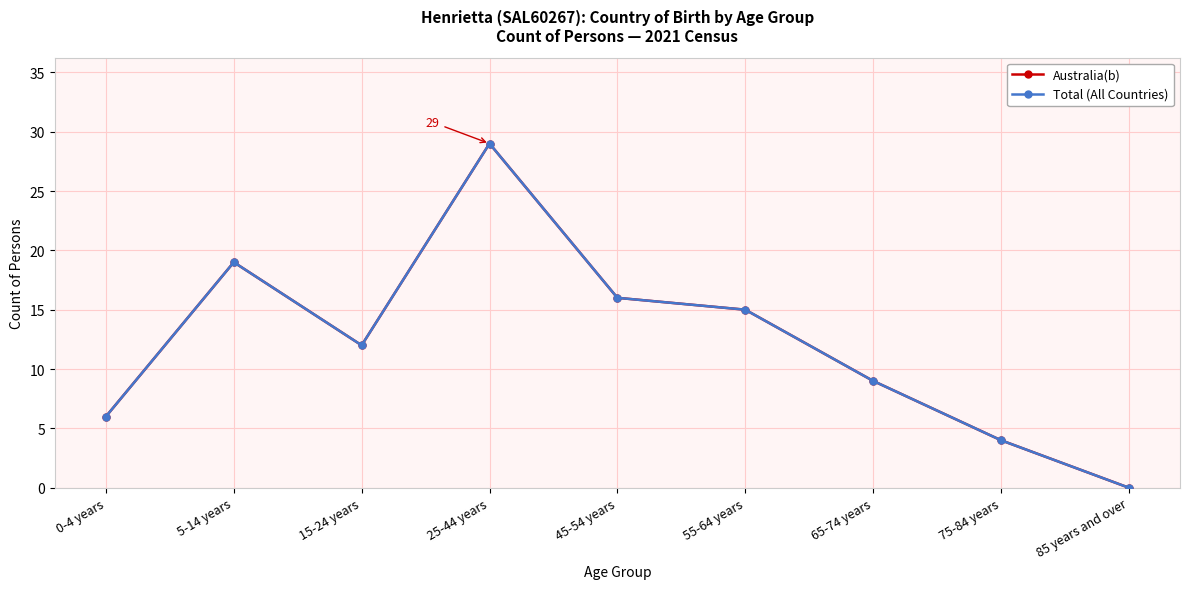

True or false: Australia(b) and Total (All Countries) cross at least once.

False